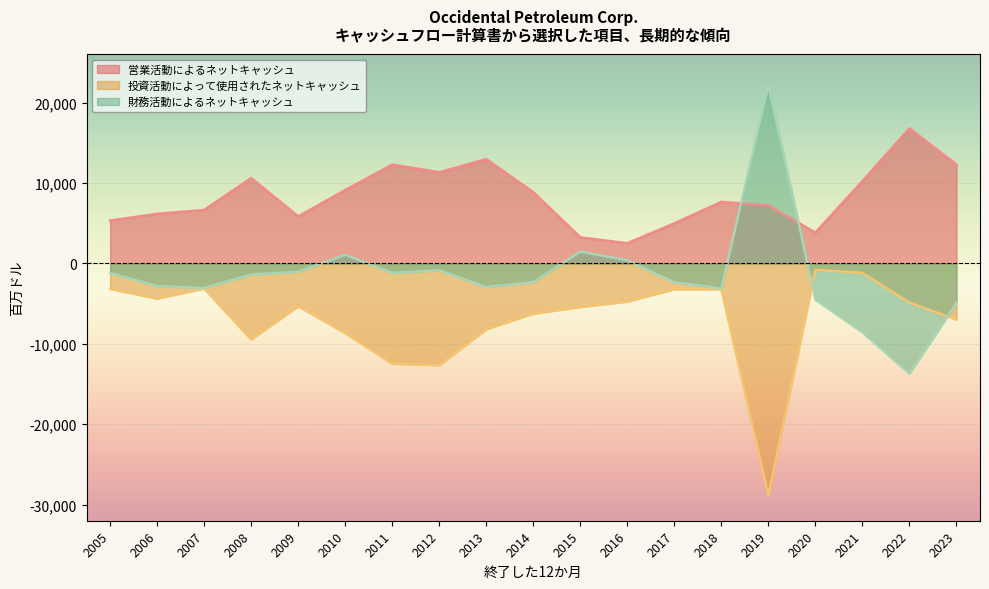

Between which two adjacent categories do 営業活動によるネットキャッシュ and 財務活動によるネットキャッシュ first intersect?

2018 and 2019